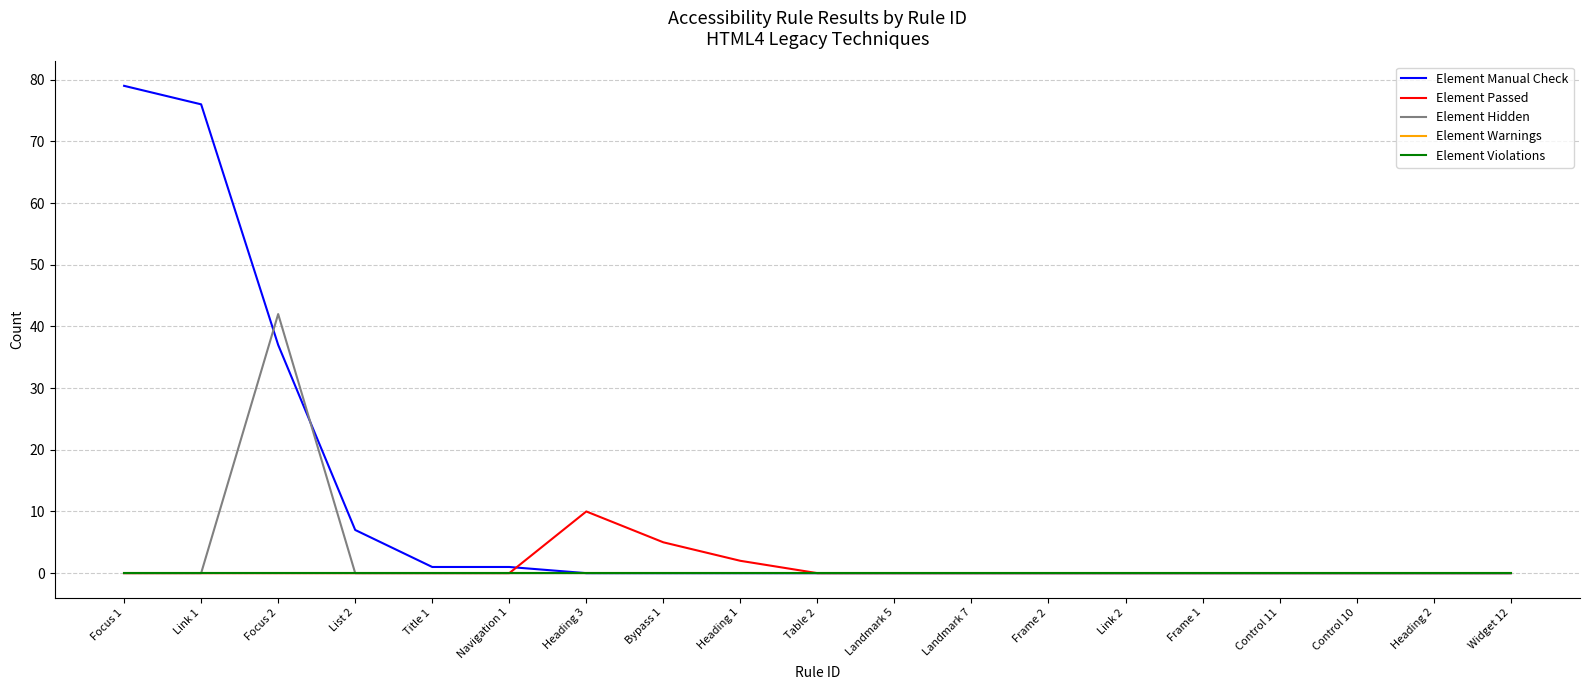

Reading left to right, extract all data points from this chart.

Element Manual Check: Focus 1=79	Link 1=76	Focus 2=37	List 2=7	Title 1=1	Navigation 1=1	Heading 3=0	Bypass 1=0	Heading 1=0	Table 2=0	Landmark 5=0	Landmark 7=0	Frame 2=0	Link 2=0	Frame 1=0	Control 11=0	Control 10=0	Heading 2=0	Widget 12=0
Element Passed: Focus 1=0	Link 1=0	Focus 2=0	List 2=0	Title 1=0	Navigation 1=0	Heading 3=10	Bypass 1=5	Heading 1=2	Table 2=0	Landmark 5=0	Landmark 7=0	Frame 2=0	Link 2=0	Frame 1=0	Control 11=0	Control 10=0	Heading 2=0	Widget 12=0
Element Hidden: Focus 1=0	Link 1=0	Focus 2=42	List 2=0	Title 1=0	Navigation 1=0	Heading 3=0	Bypass 1=0	Heading 1=0	Table 2=0	Landmark 5=0	Landmark 7=0	Frame 2=0	Link 2=0	Frame 1=0	Control 11=0	Control 10=0	Heading 2=0	Widget 12=0
Element Warnings: Focus 1=0	Link 1=0	Focus 2=0	List 2=0	Title 1=0	Navigation 1=0	Heading 3=0	Bypass 1=0	Heading 1=0	Table 2=0	Landmark 5=0	Landmark 7=0	Frame 2=0	Link 2=0	Frame 1=0	Control 11=0	Control 10=0	Heading 2=0	Widget 12=0
Element Violations: Focus 1=0	Link 1=0	Focus 2=0	List 2=0	Title 1=0	Navigation 1=0	Heading 3=0	Bypass 1=0	Heading 1=0	Table 2=0	Landmark 5=0	Landmark 7=0	Frame 2=0	Link 2=0	Frame 1=0	Control 11=0	Control 10=0	Heading 2=0	Widget 12=0